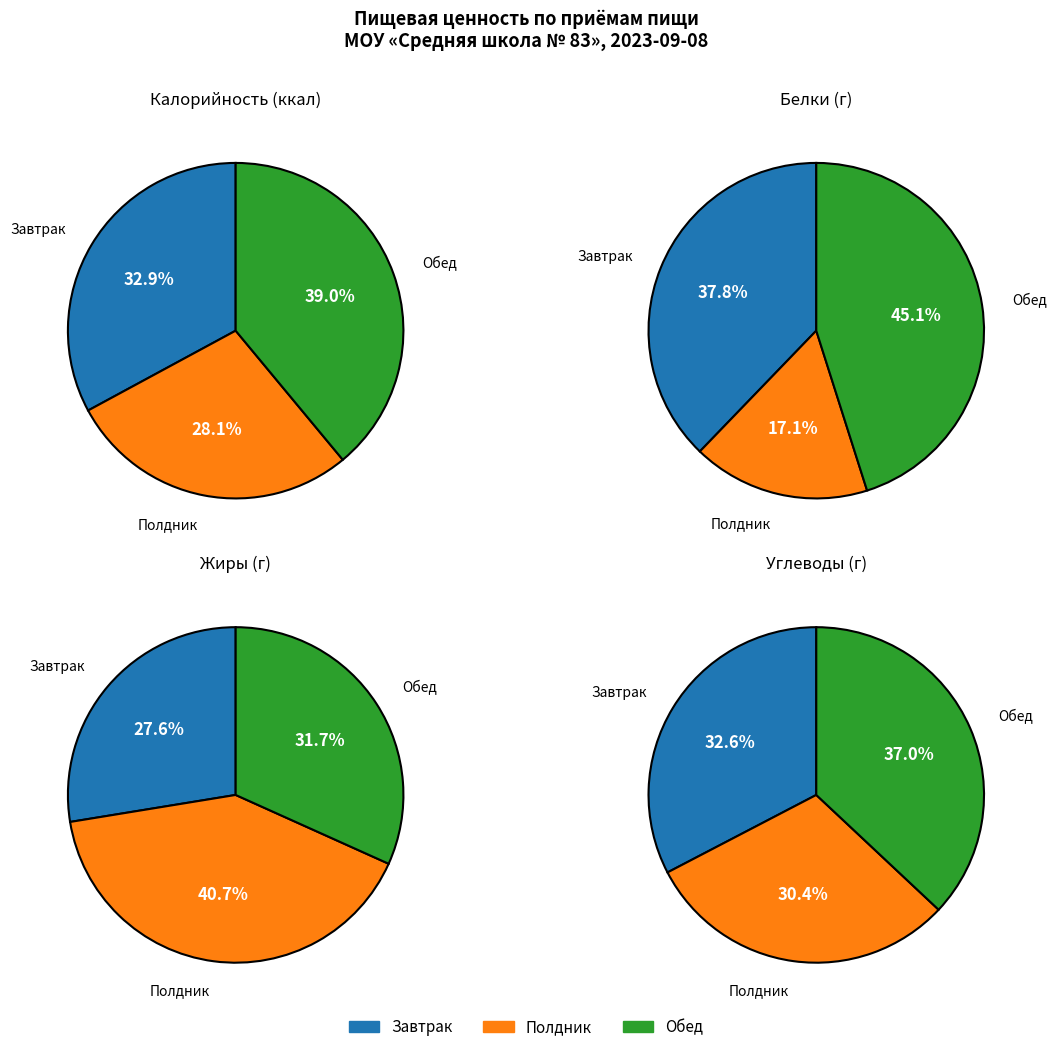

Does Калорийность represent more than half of the total?

Yes